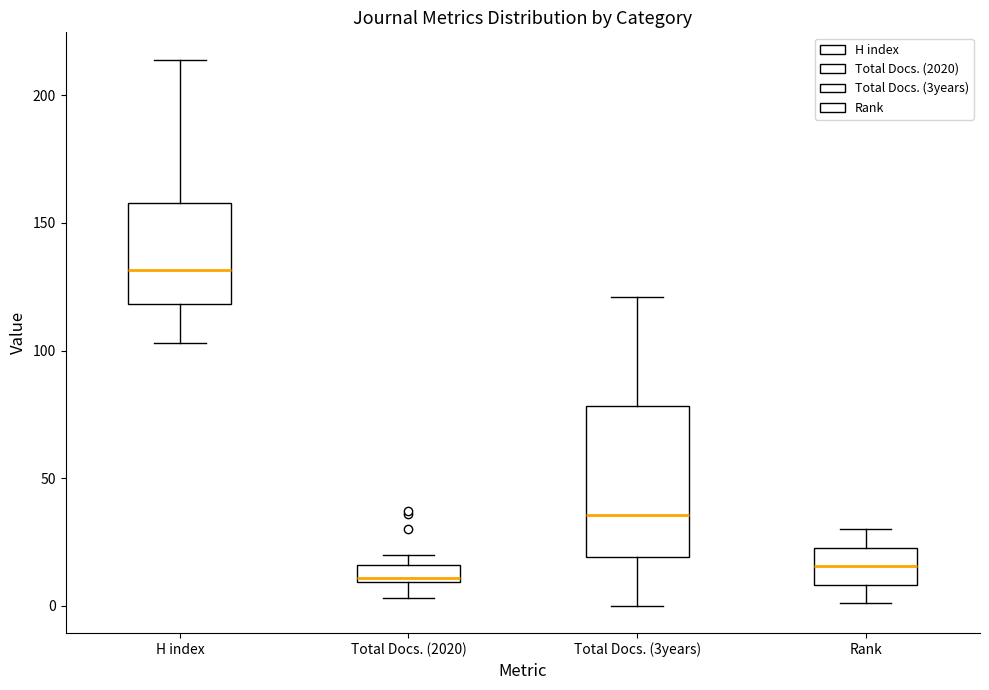

Where does the lower whisker of the box for Total Docs. (3years) end on the y-axis? The values are not printed on the chart, so give them approximately, as read against the axis.

0